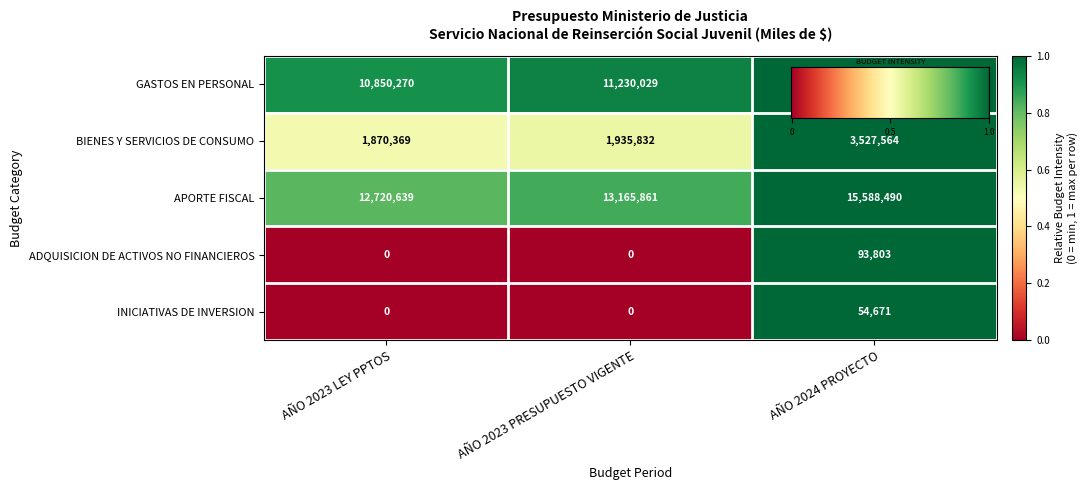

What is the sum of all BIENES Y SERVICIOS DE CONSUMO values?

7333765